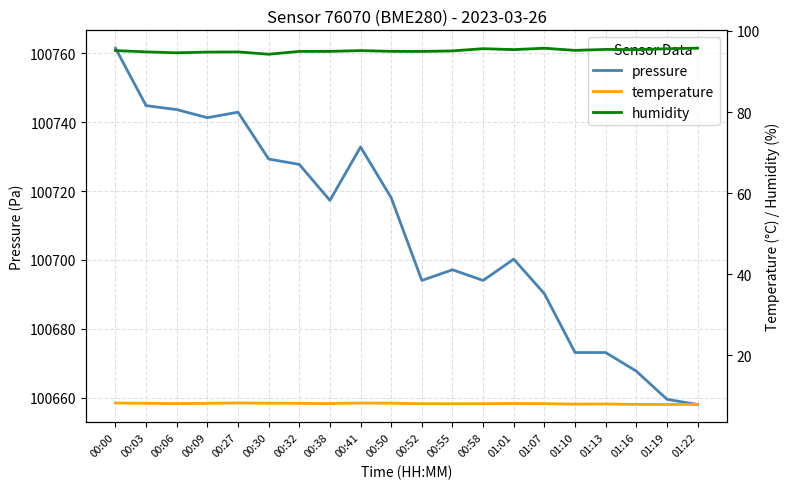

What is the highest value of the pressure series?

100761.5